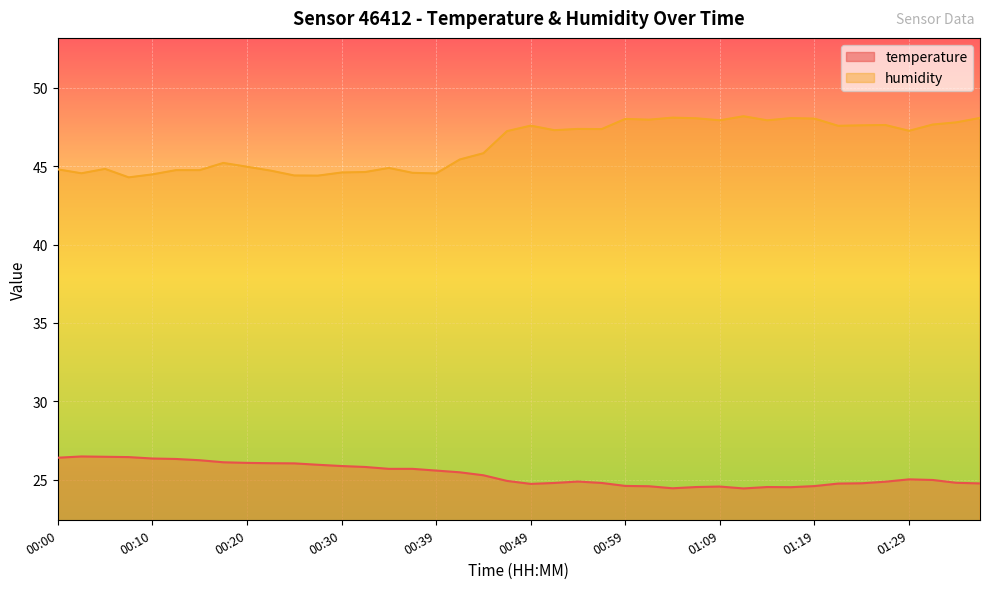

True or false: humidity and temperature cross at least once.

False